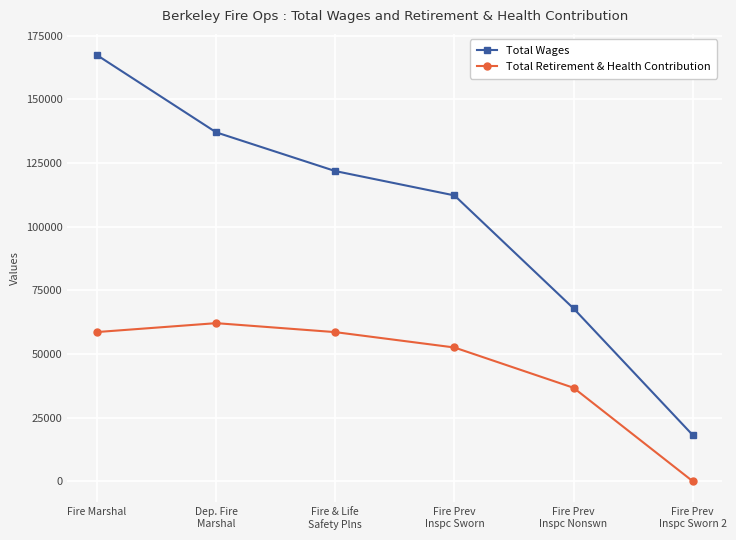

Does the chart display data point markers on the line(s)?

Yes